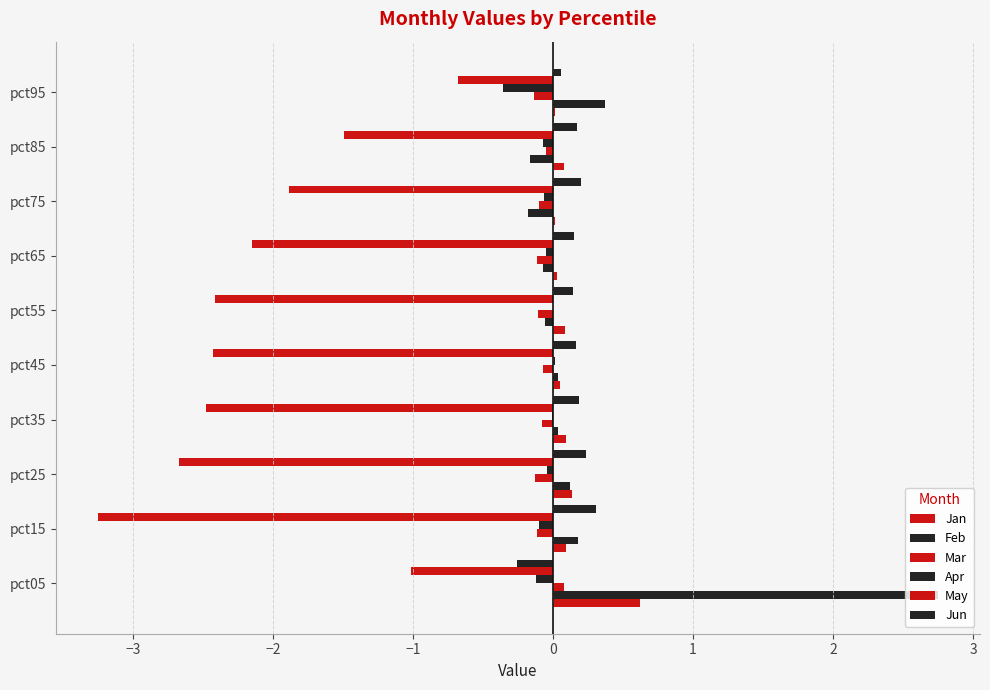

How many distinct data groups are displayed?

6